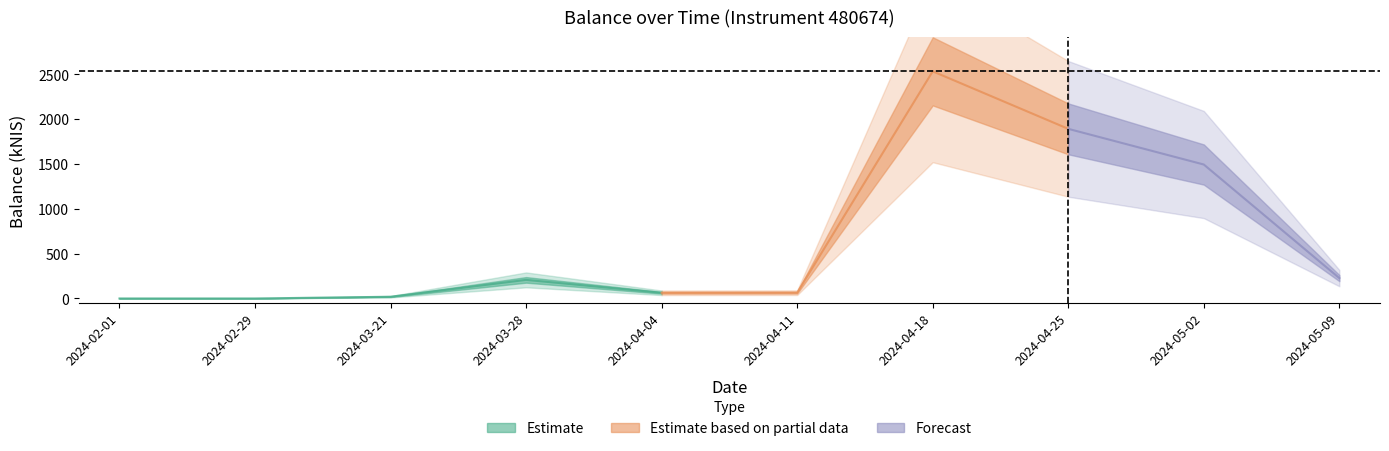

Reading right to left, transcribe all the data shown in this chart.

2024-05-09=227.3	2024-05-02=1493.5	2024-04-25=1891.2	2024-04-18=2532.3	2024-04-11=64.8	2024-04-04=63.6	2024-03-28=207.5	2024-03-21=19.4	2024-02-29=0.0	2024-02-01=0.0